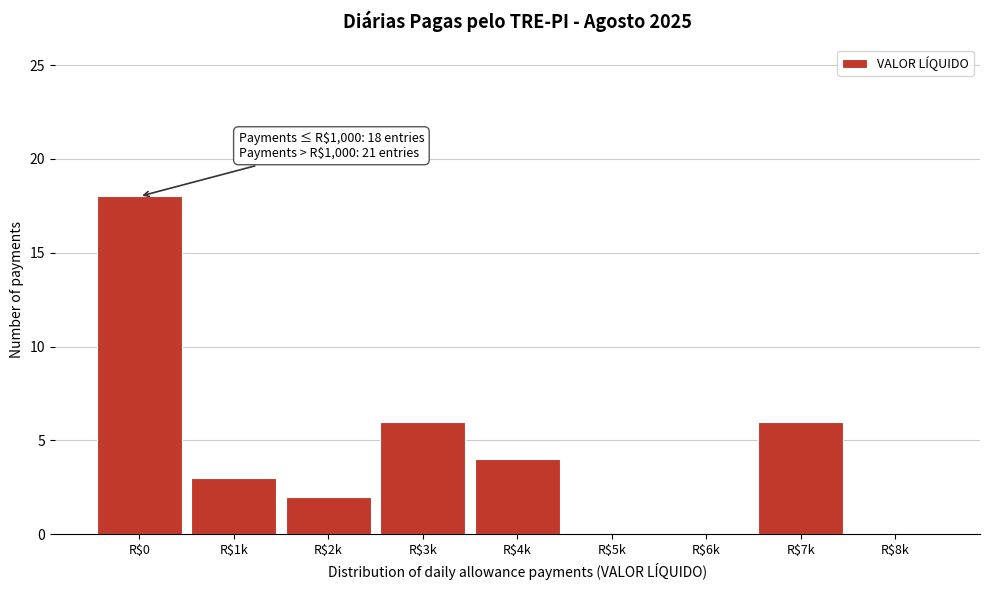

The chart shows a value of 4 at R$4k. True or false?

True